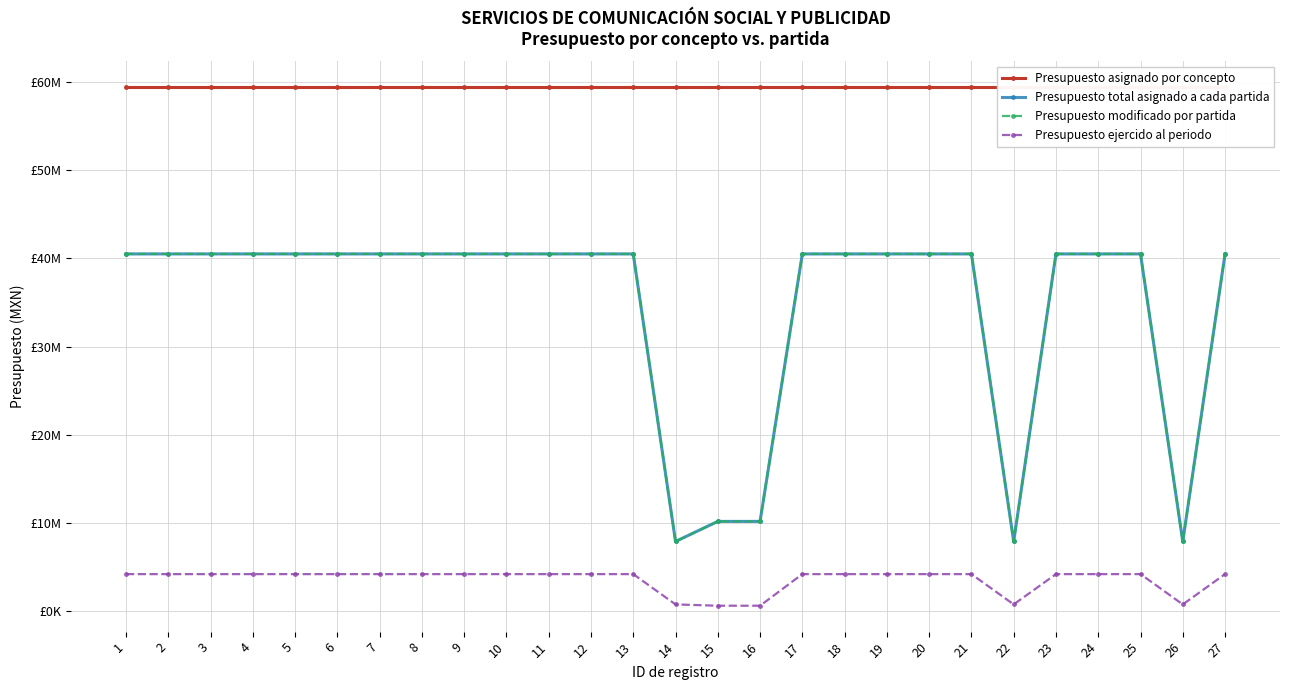

What is the total value across all series at 14?

76013600.0